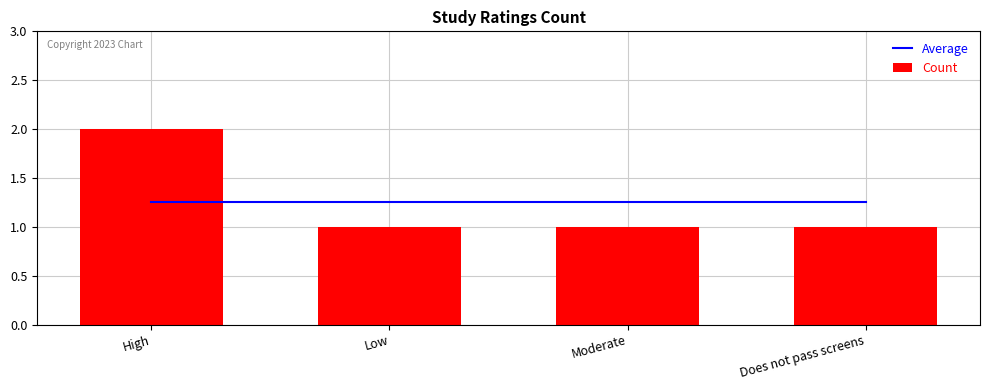

The value of Count at Does not pass screens is 0.5. True or false?

False